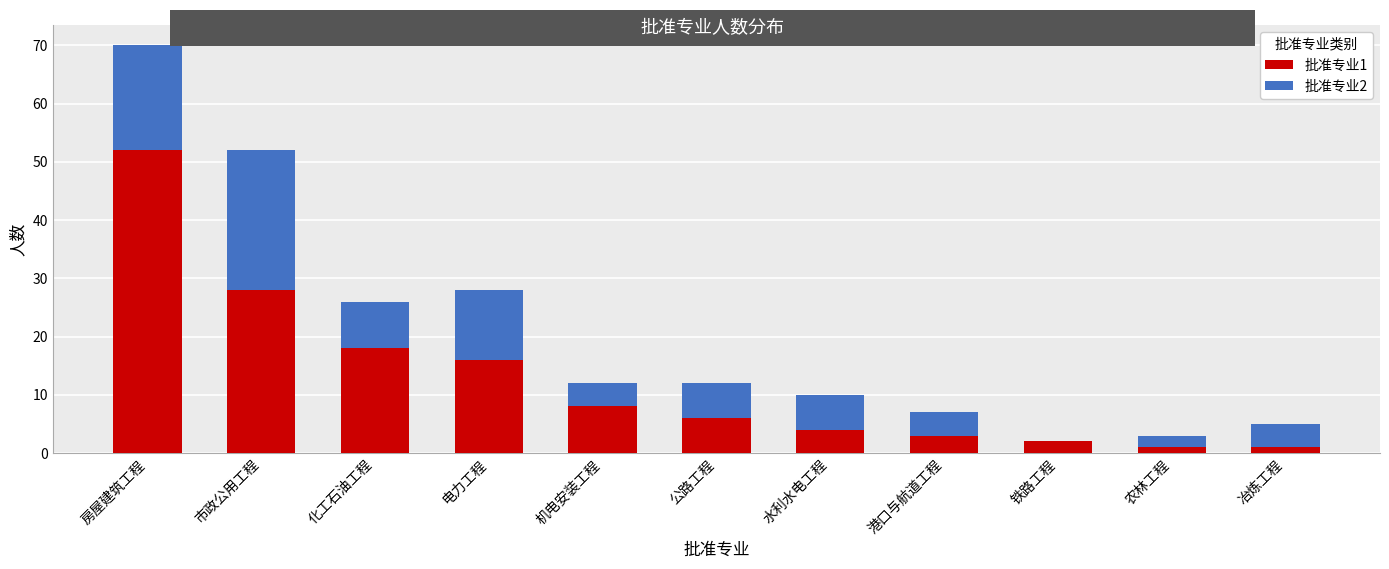

At which category is the sum across all series the highest?

房屋建筑工程